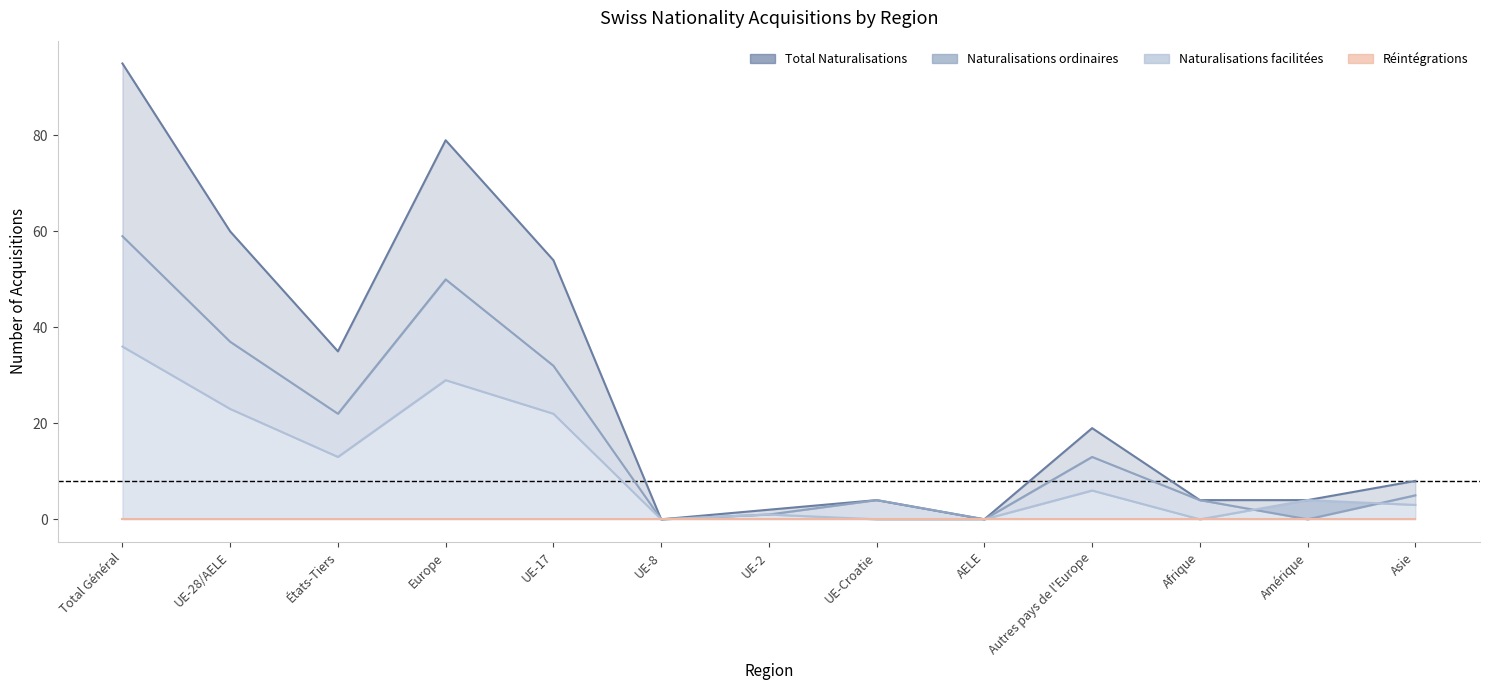

At which category does the chart reach its minimum across all series?

UE-8